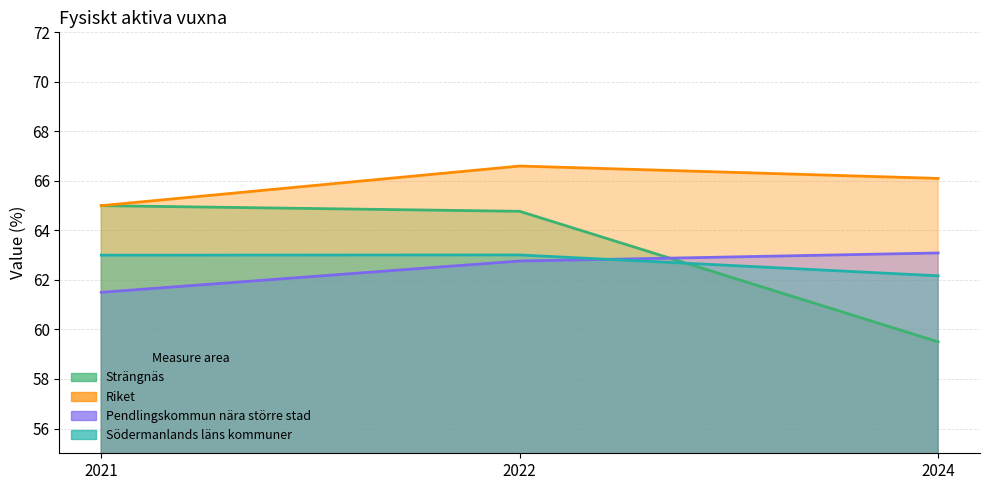

What are all the series names shown in the legend?

Strängnäs, Riket, Pendlingskommun nära större stad, Södermanlands läns kommuner